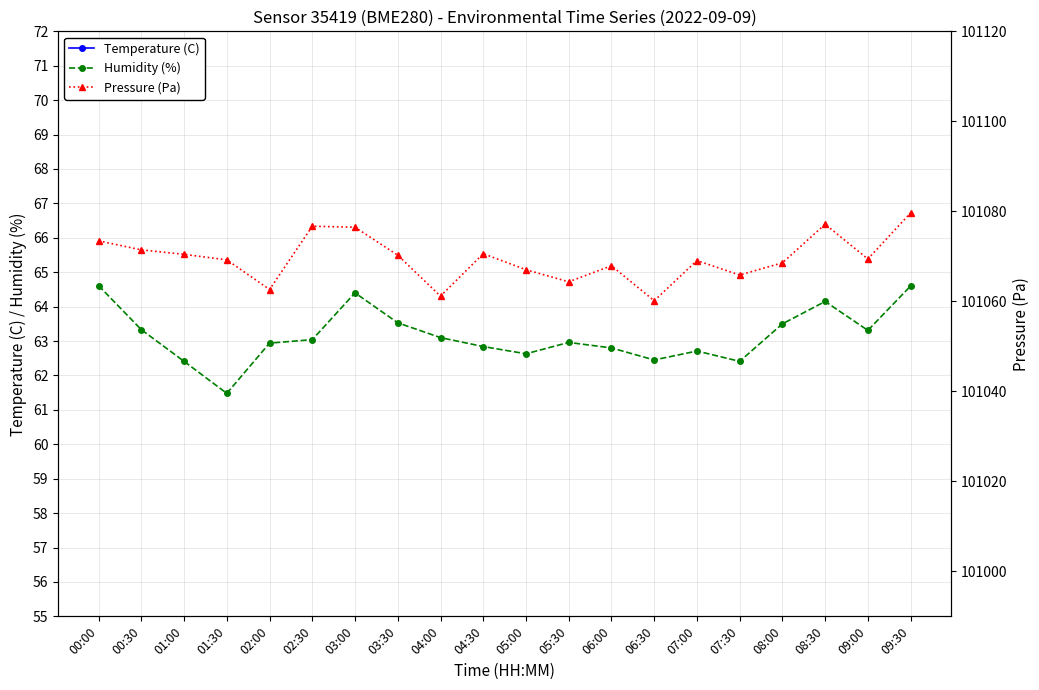

Is it true that Humidity (%) equals 62.7 at 07:00?

True